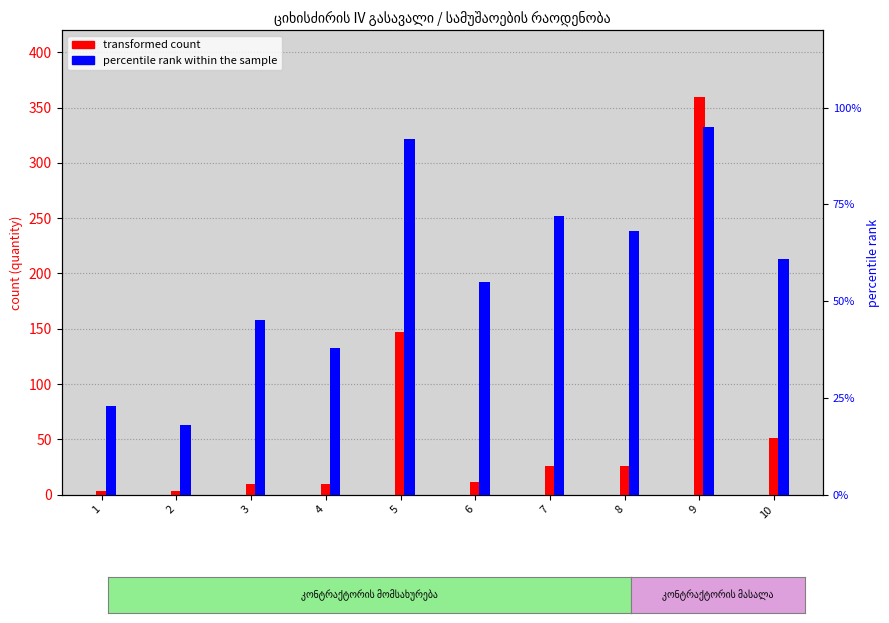

Rank the series at 5 from highest to lowest value.

transformed count, percentile rank within the sample